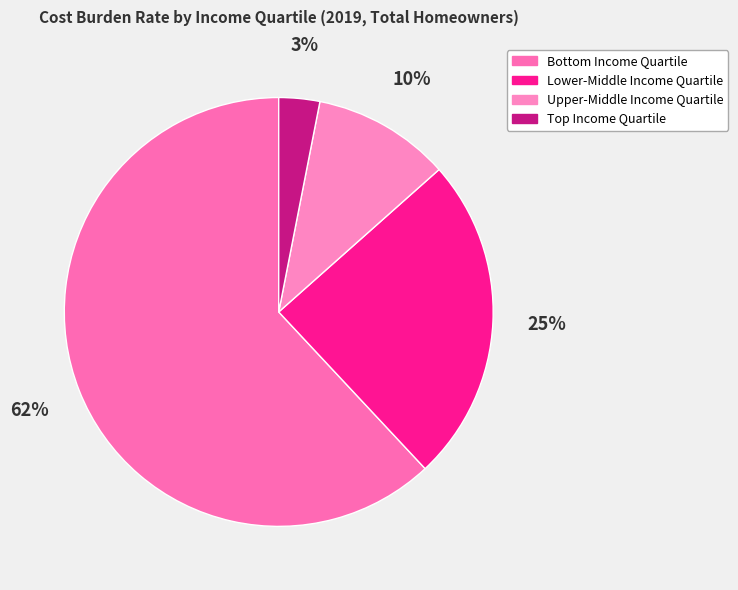

Which category has the biggest portion of the pie?

Bottom Income Quartile